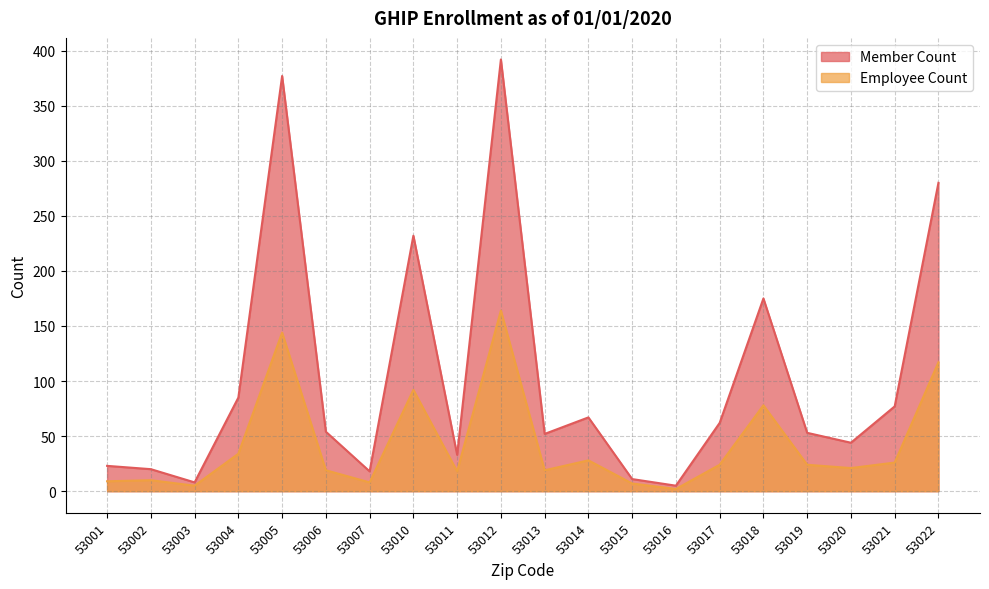

At which label does Employee Count reach its peak?

53012